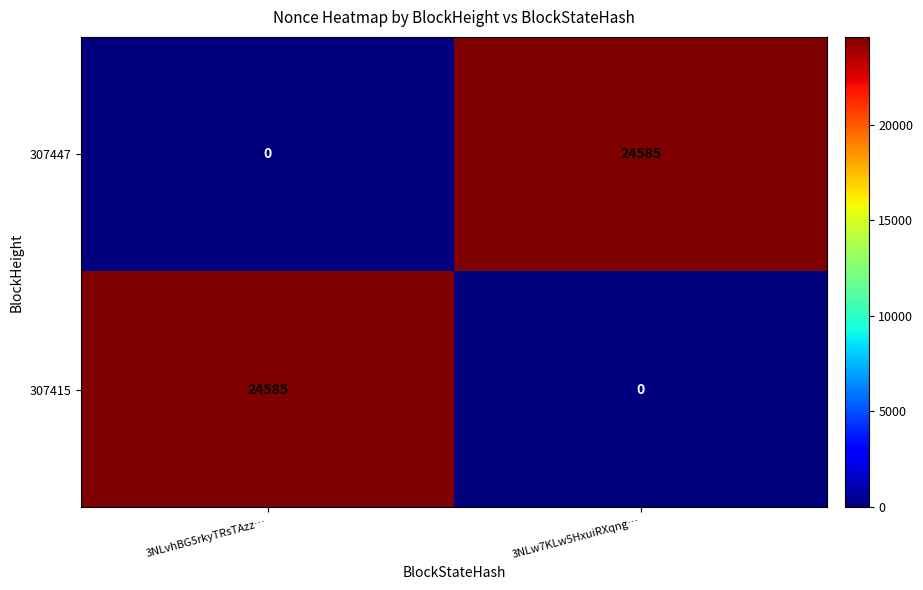

What is the difference between the 307447 values at 3NLvhBG5rkyTRsTAzz… and 3NLw7KLw5HxuiRXqng…?

24585